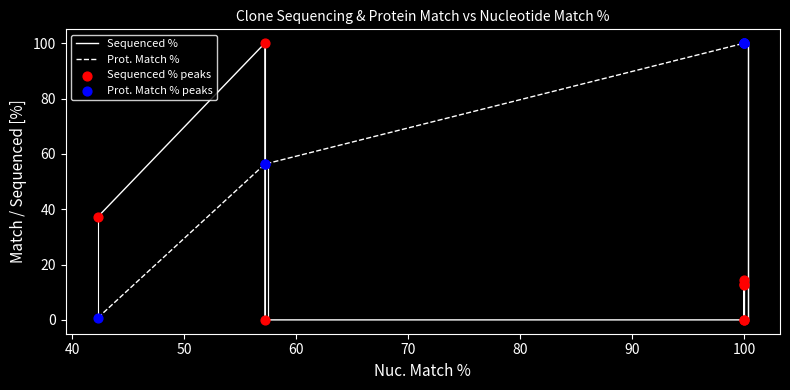

Is the value of Sequenced % at 70 greater than the value of Prot. Match % peaks at 40?

No